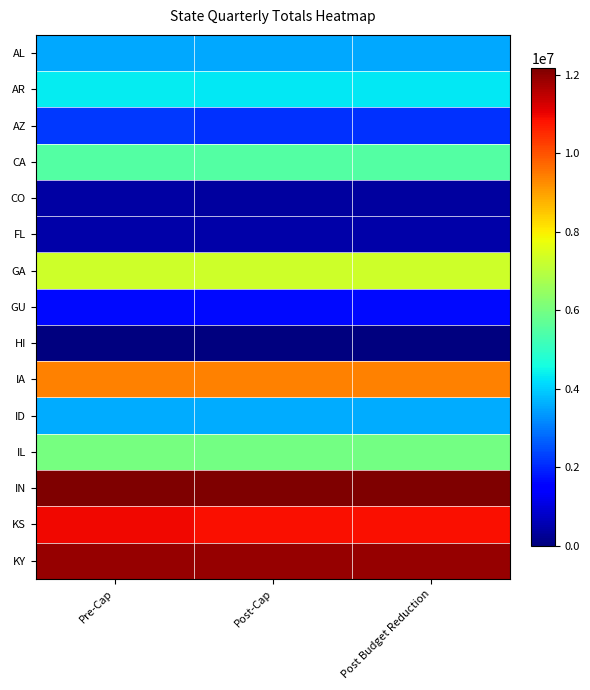

Rank the series at Post Budget Reduction from lowest to highest value.

HI, CO, FL, GU, AZ, AL, ID, AR, CA, IL, GA, IA, KS, KY, IN